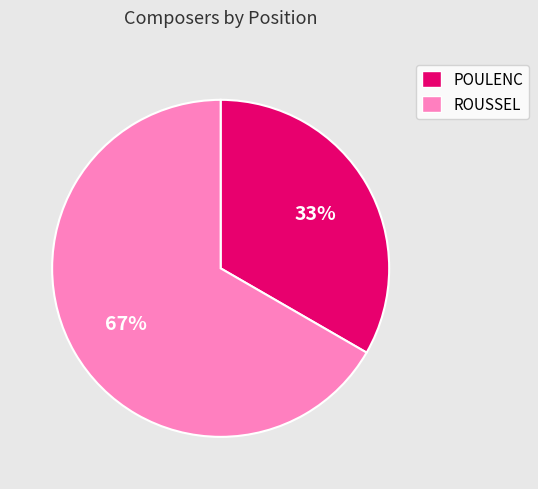

Does any single category account for the majority?

Yes